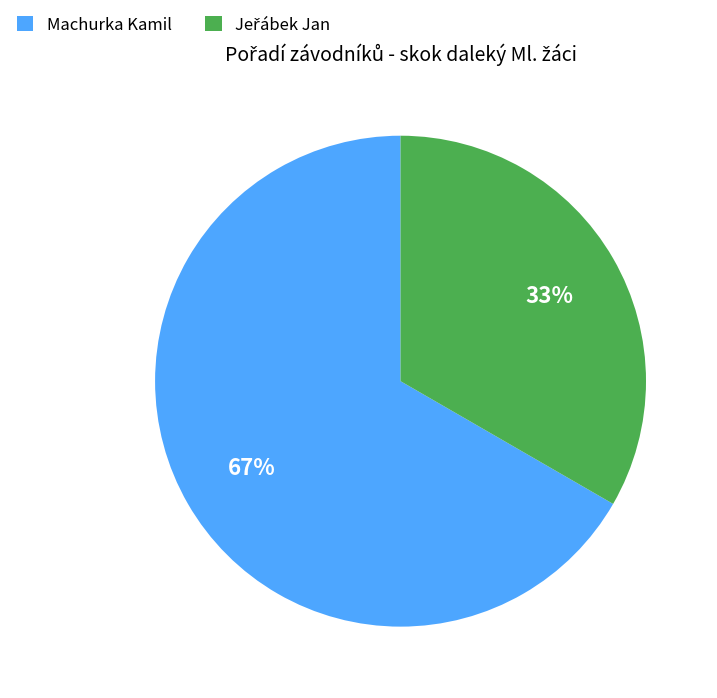

How many slices are in this pie chart?

2